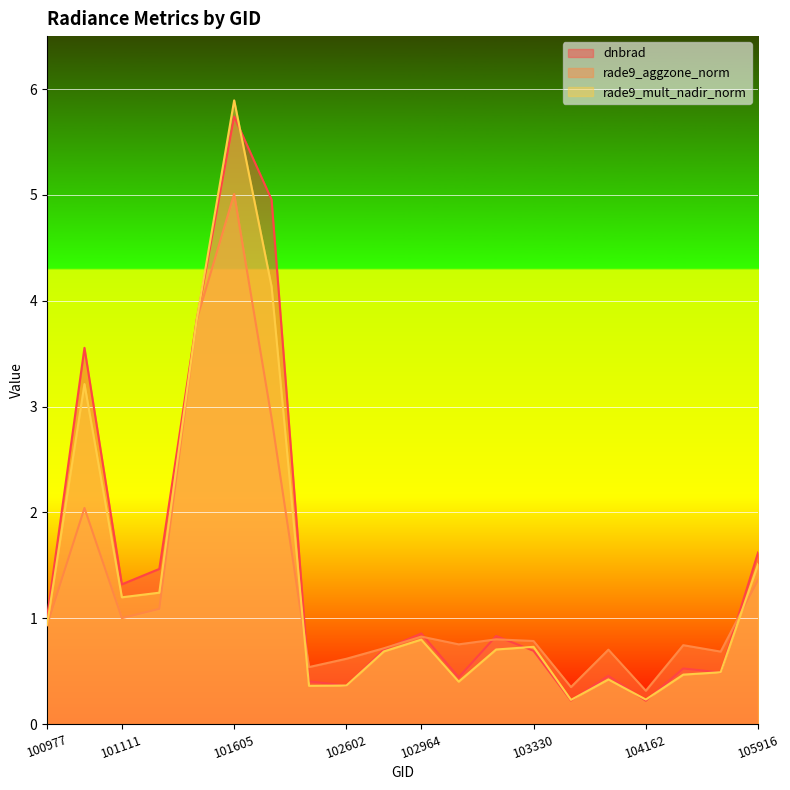

Reading left to right, transcribe all the data shown in this chart.

dnbrad: 1.0	3.6	1.3	1.5	3.8	5.7	5.0	0.4	0.4	0.7	0.9	0.4	0.8	0.7	0.2	0.5	0.2	0.5	0.5	1.6
rade9_aggzone_norm: 0.9	2.0	1.0	1.1	3.8	5.0	2.9	0.5	0.6	0.7	0.8	0.8	0.8	0.8	0.4	0.7	0.3	0.7	0.7	1.4
rade9_mult_nadir_norm: 0.9	3.2	1.2	1.2	3.8	5.9	4.1	0.4	0.4	0.7	0.8	0.4	0.7	0.7	0.2	0.4	0.2	0.5	0.5	1.5